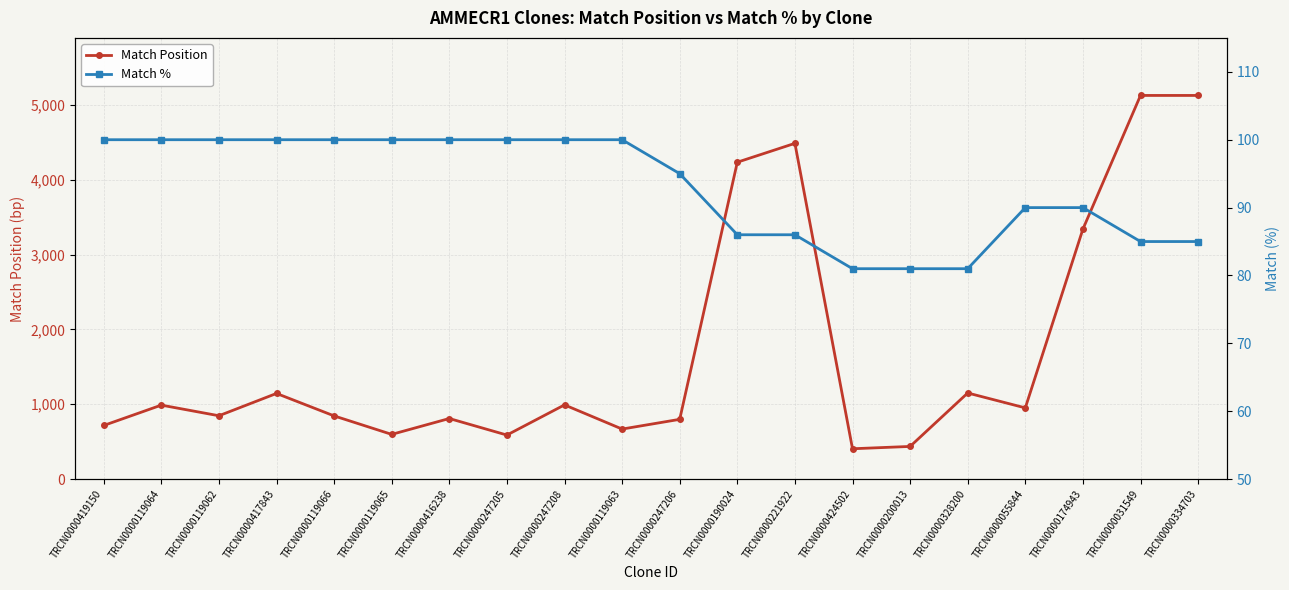

What is the spread (max minus min) of values at TRCN0000200013?

356